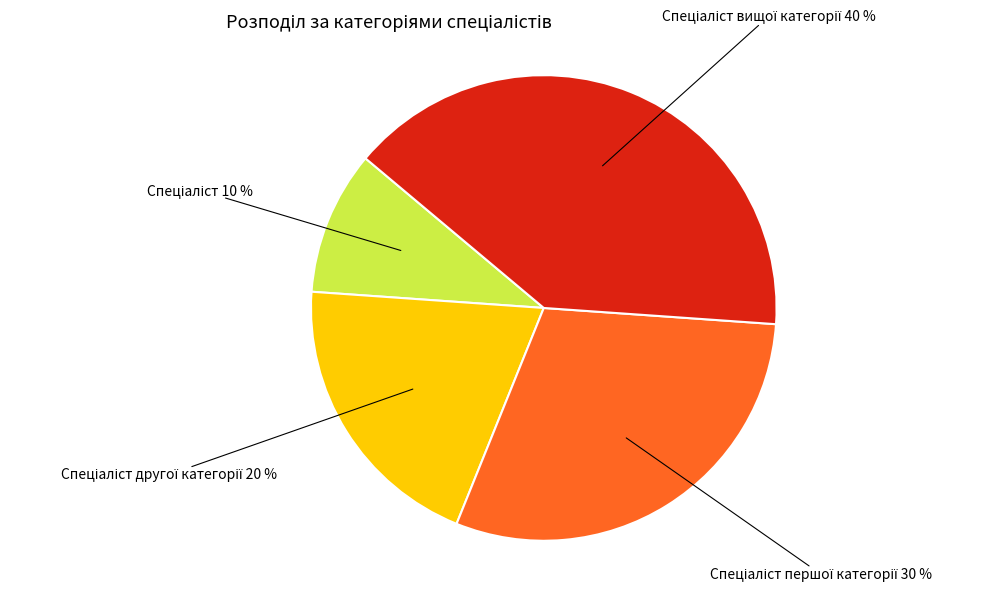

To the nearest percent, what is the difference between the largest and smallest slice percentages?

30%